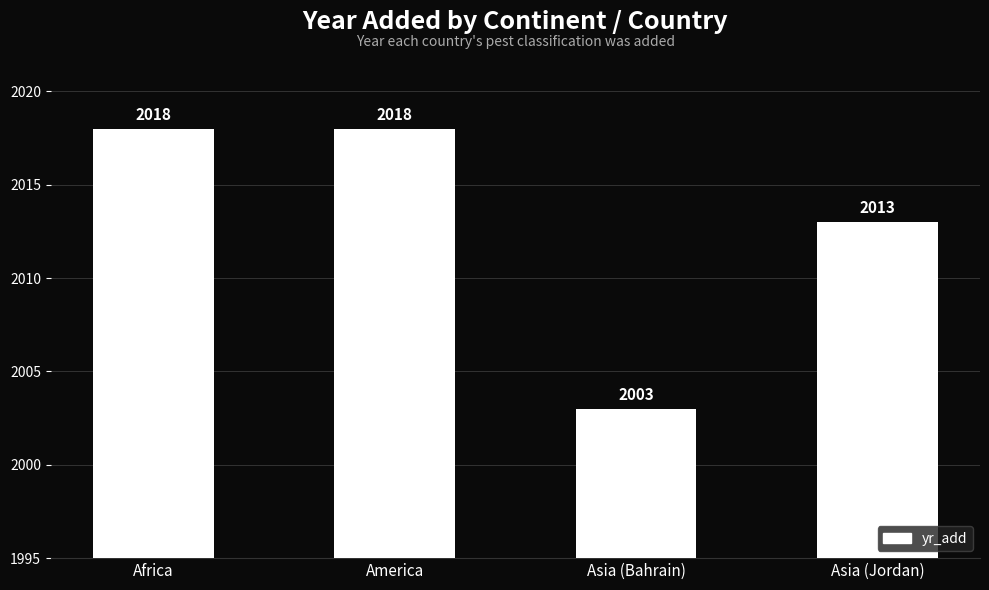

What is the minimum value shown in the chart?

2003